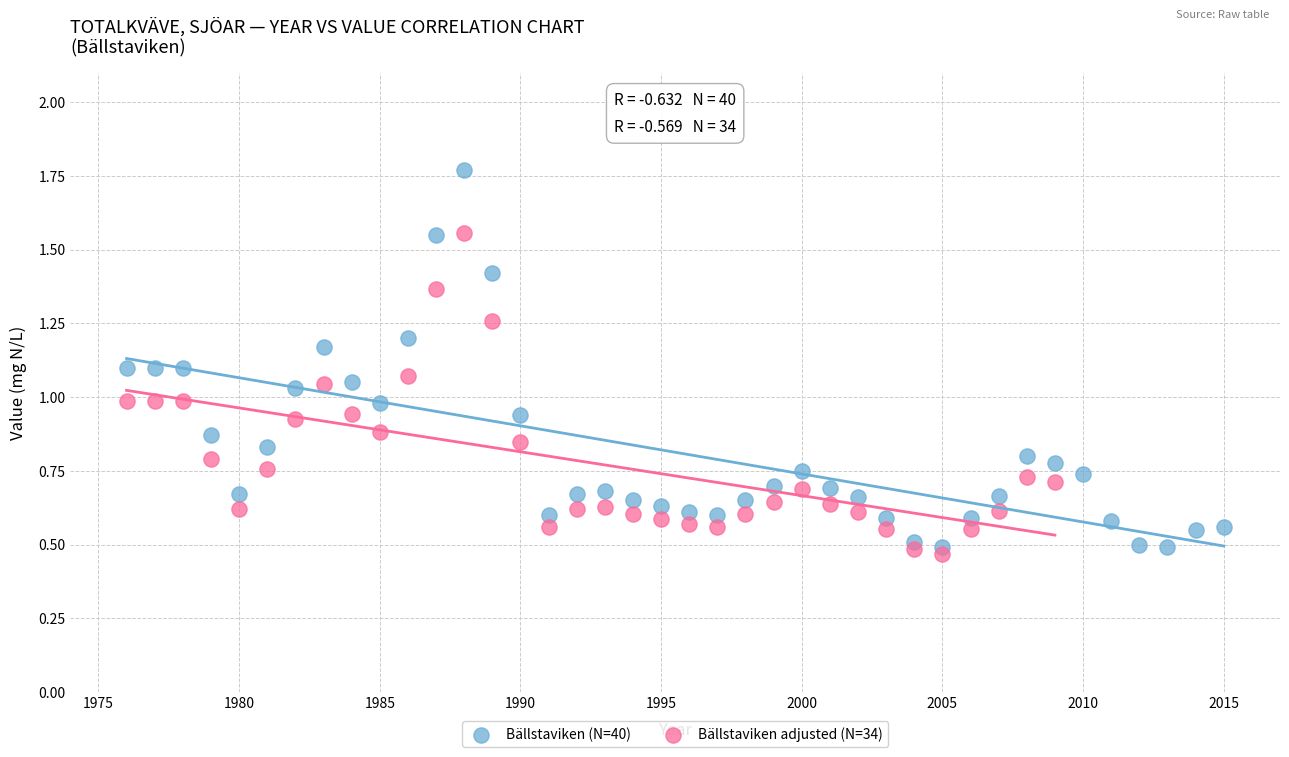

Which series reaches the maximum Y coordinate?

Bällstaviken (N=40)